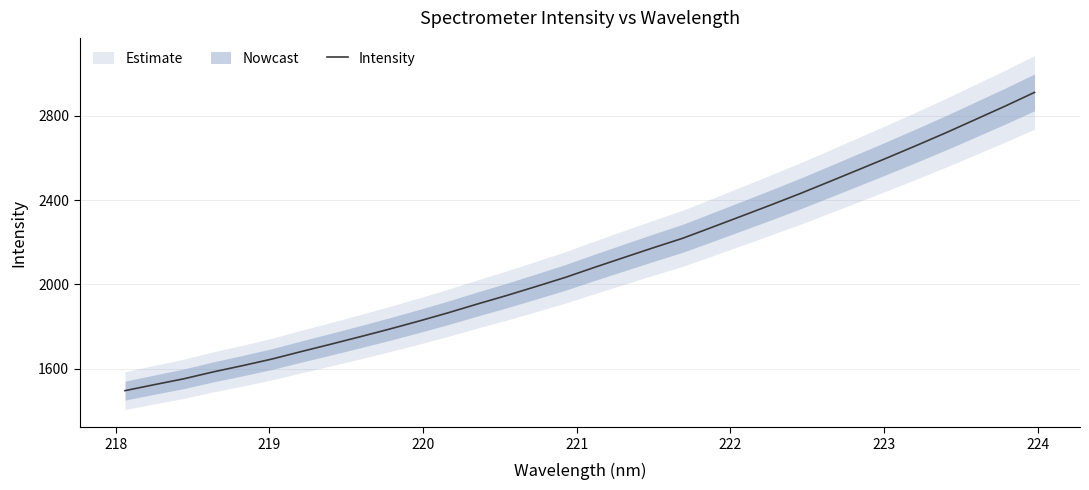

Reading right to left, transcribe all the data shown in this chart.

2911.2	2846.2	2783.5	2721.0	2661.0	2602.1	2544.6	2487.4	2430.8	2376.6	2323.7	2271.0	2218.9	2174.0	2127.7	2081.0	2033.2	1989.8	1947.2	1906.7	1865.0	1825.4	1787.5	1751.2	1715.8	1681.0	1645.5	1614.2	1584.5	1551.8	1524.0	1495.6